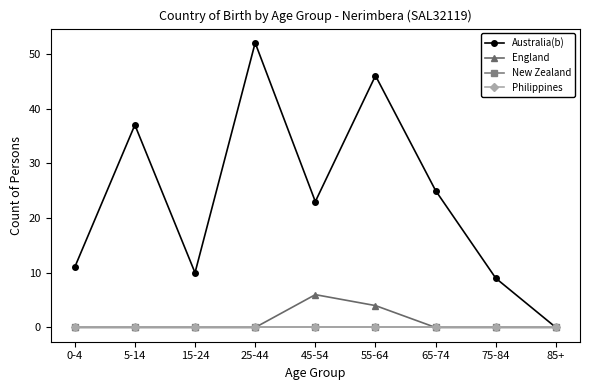

Which series has the largest total across all categories?

Australia(b)